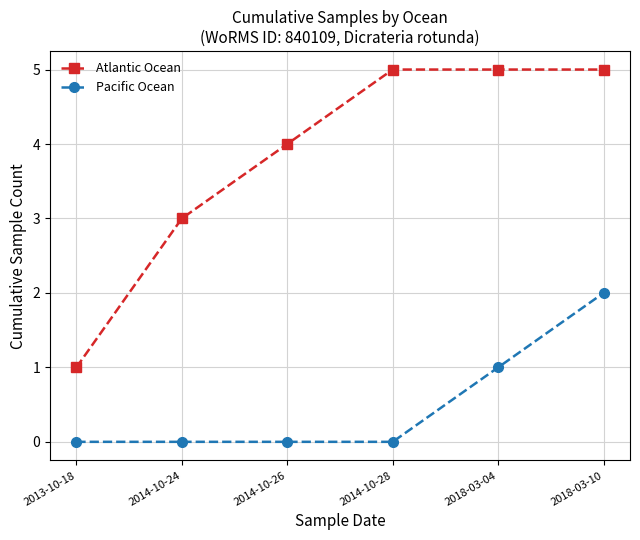

What are all the series names shown in the legend?

Atlantic Ocean, Pacific Ocean